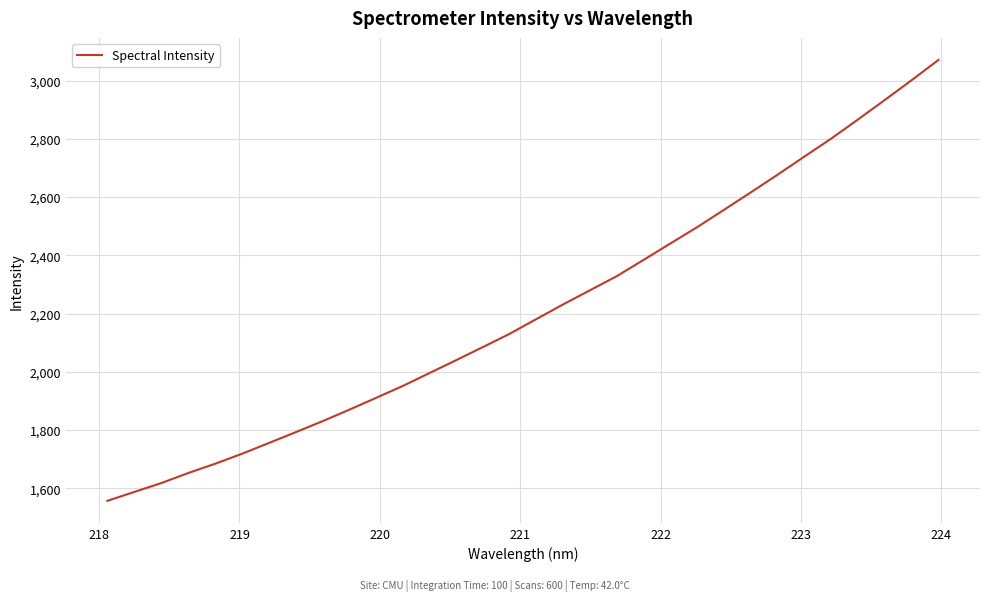

What is the greatest value displayed?

3071.0